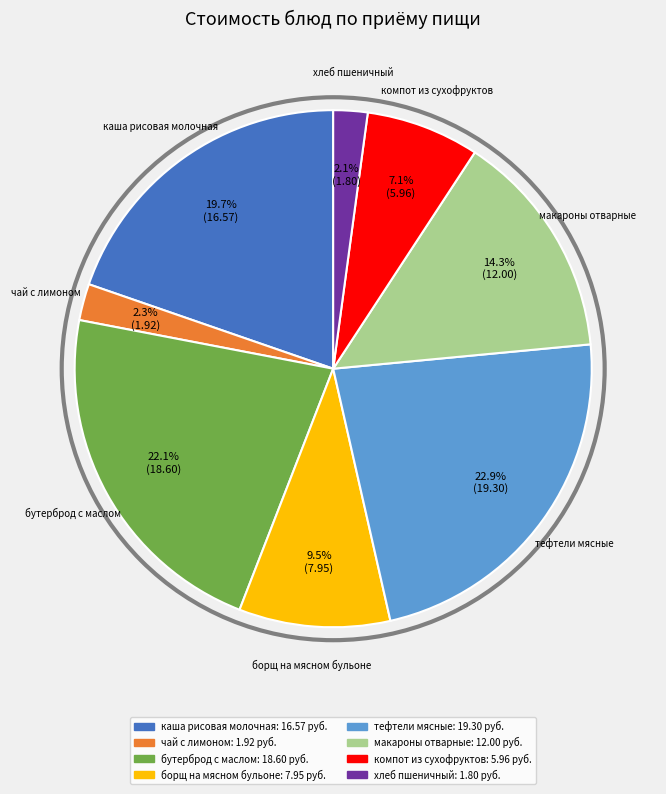

What is the ratio of the value at борщ на мясном бульоне to the value at макароны отварные?

0.7